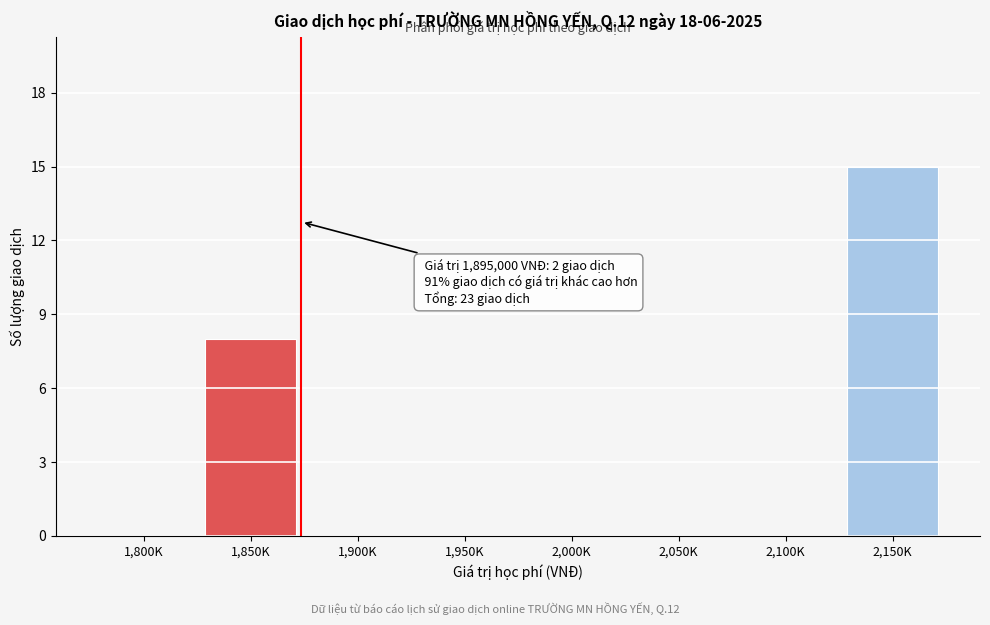

The value at 2,100K is -7. True or false?

False